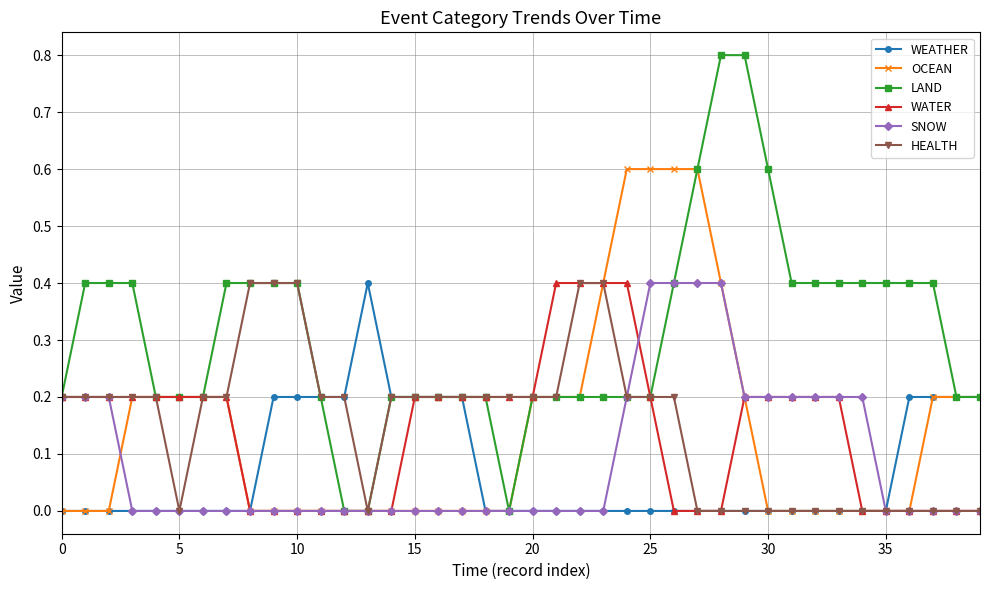

What is the highest value of the OCEAN series?

0.6